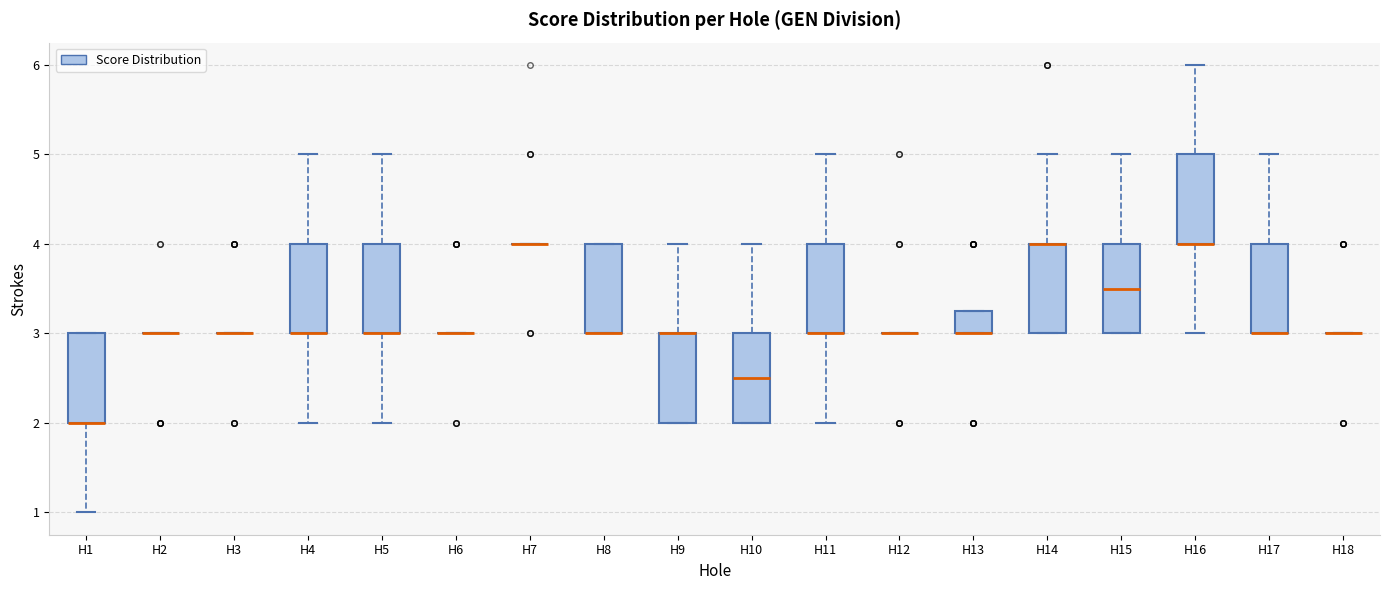

Reading left to right, read every box against the y-axis: the position of its median line, the range the box covers, and the ends of its whiskers. The values are not printed on the chart, so give them approximately, as read against the axis.

H1: median 2.0 (drawn on the box's lower edge), box 2.0 to 3.0, whiskers 1.0 to 3.0
H2: box collapsed to a line at 3.0, whiskers 3.0 to 3.0
H3: box collapsed to a line at 3.0, whiskers 3.0 to 3.0
H4: median 3.0 (drawn on the box's lower edge), box 3.0 to 4.0, whiskers 2.0 to 5.0
H5: median 3.0 (drawn on the box's lower edge), box 3.0 to 4.0, whiskers 2.0 to 5.0
H6: box collapsed to a line at 3.0, whiskers 3.0 to 3.0
H7: box collapsed to a line at 4.0, whiskers 4.0 to 4.0
H8: median 3.0 (drawn on the box's lower edge), box 3.0 to 4.0, whiskers 3.0 to 4.0
H9: median 3.0 (drawn on the box's upper edge), box 2.0 to 3.0, whiskers 2.0 to 4.0
H10: median 2.5, box 2.0 to 3.0, whiskers 2.0 to 4.0
H11: median 3.0 (drawn on the box's lower edge), box 3.0 to 4.0, whiskers 2.0 to 5.0
H12: box collapsed to a line at 3.0, whiskers 3.0 to 3.0
H13: median 3.0 (drawn on the box's lower edge), box 3.0 to 3.3, whiskers 3.0 to 3.3
H14: median 4.0 (drawn on the box's upper edge), box 3.0 to 4.0, whiskers 3.0 to 5.0
H15: median 3.5, box 3.0 to 4.0, whiskers 3.0 to 5.0
H16: median 4.0 (drawn on the box's lower edge), box 4.0 to 5.0, whiskers 3.0 to 6.0
H17: median 3.0 (drawn on the box's lower edge), box 3.0 to 4.0, whiskers 3.0 to 5.0
H18: box collapsed to a line at 3.0, whiskers 3.0 to 3.0